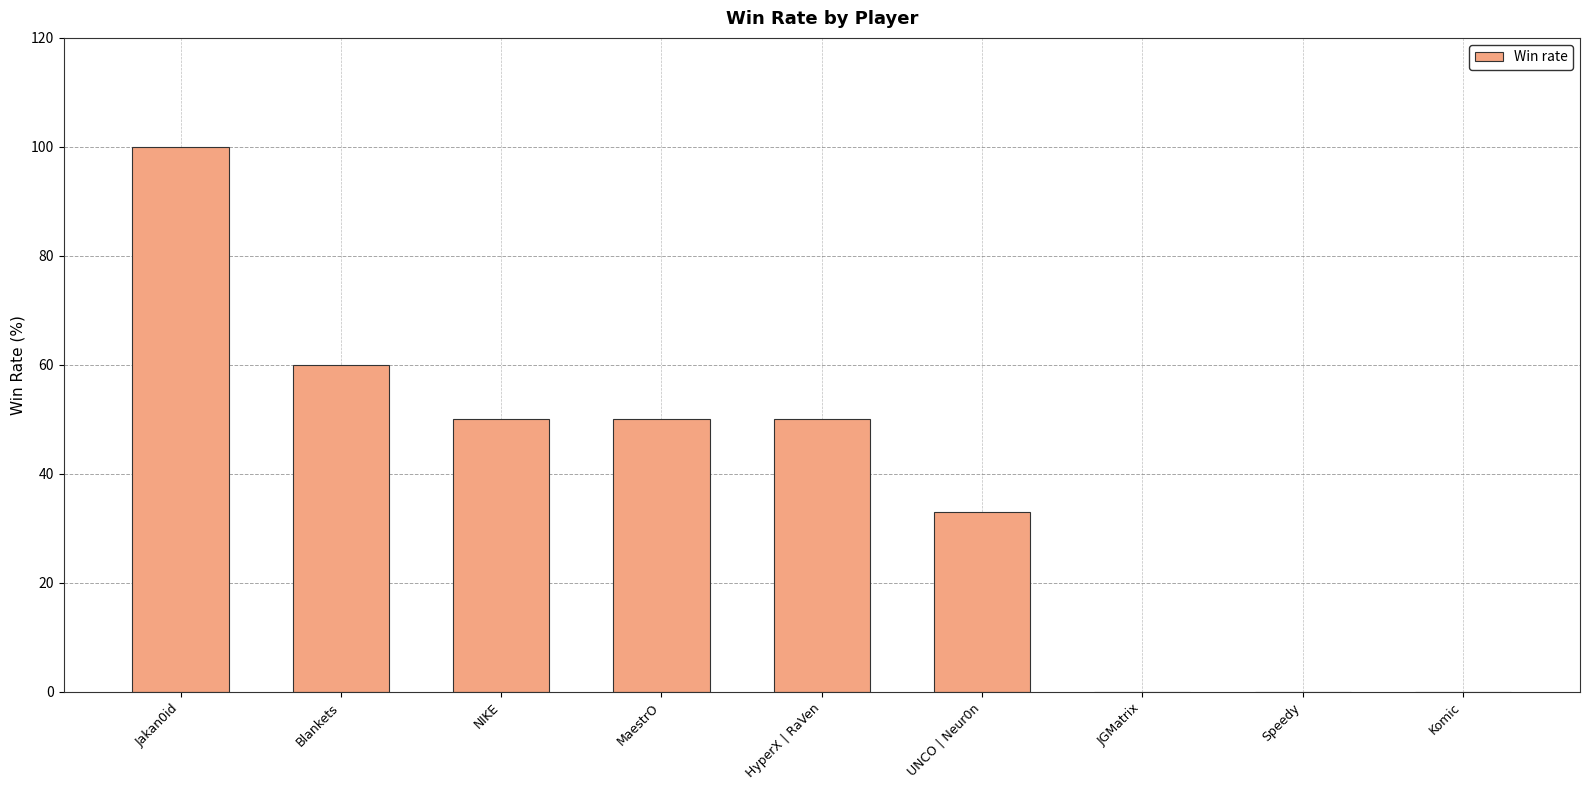

Reading left to right, list all the values displayed in this chart.

100	60	50	50	50	33	0	0	0